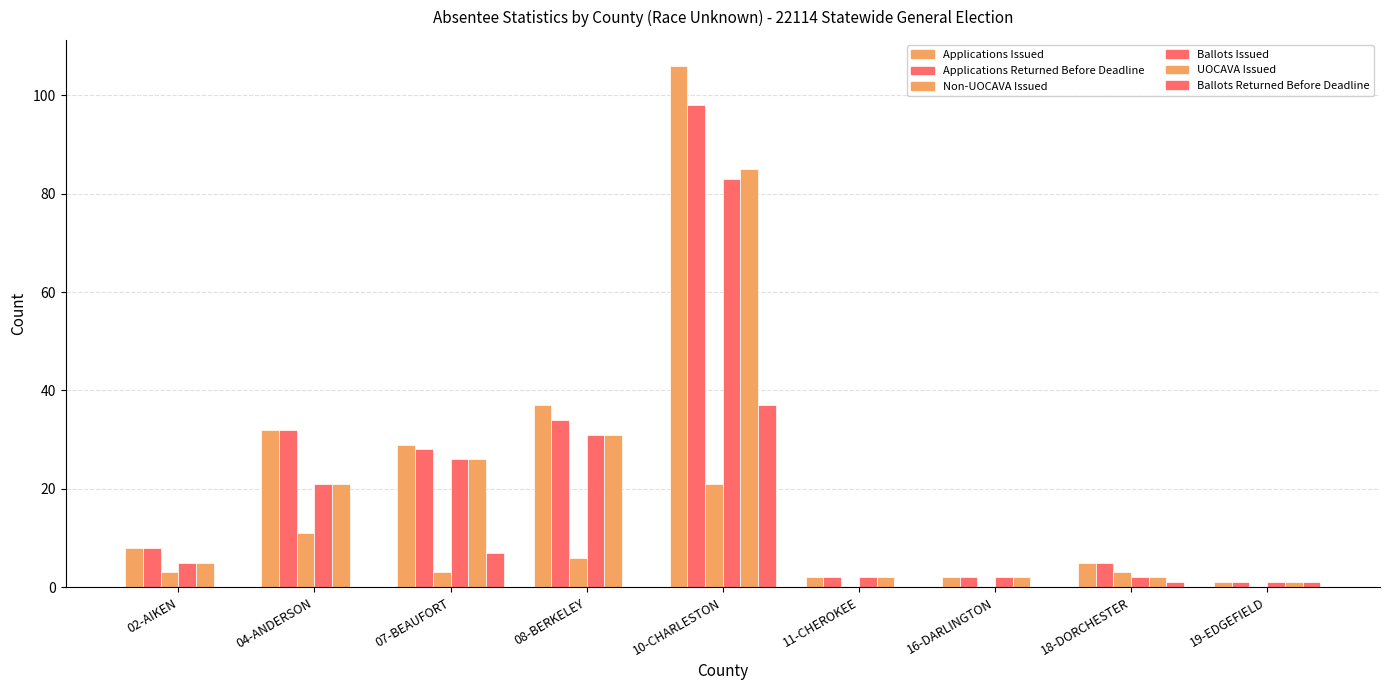

What is the total value across all series at 11-CHEROKEE?

8